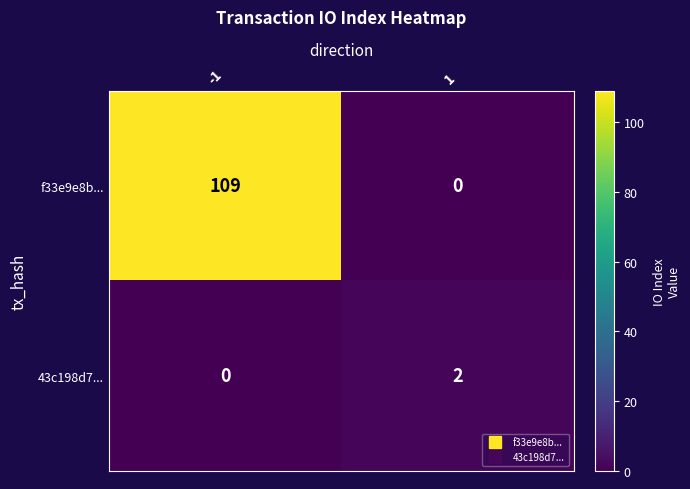

Reading right to left, transcribe all the data shown in this chart.

f33e9e8b...: 0	109
43c198d7...: 2	0